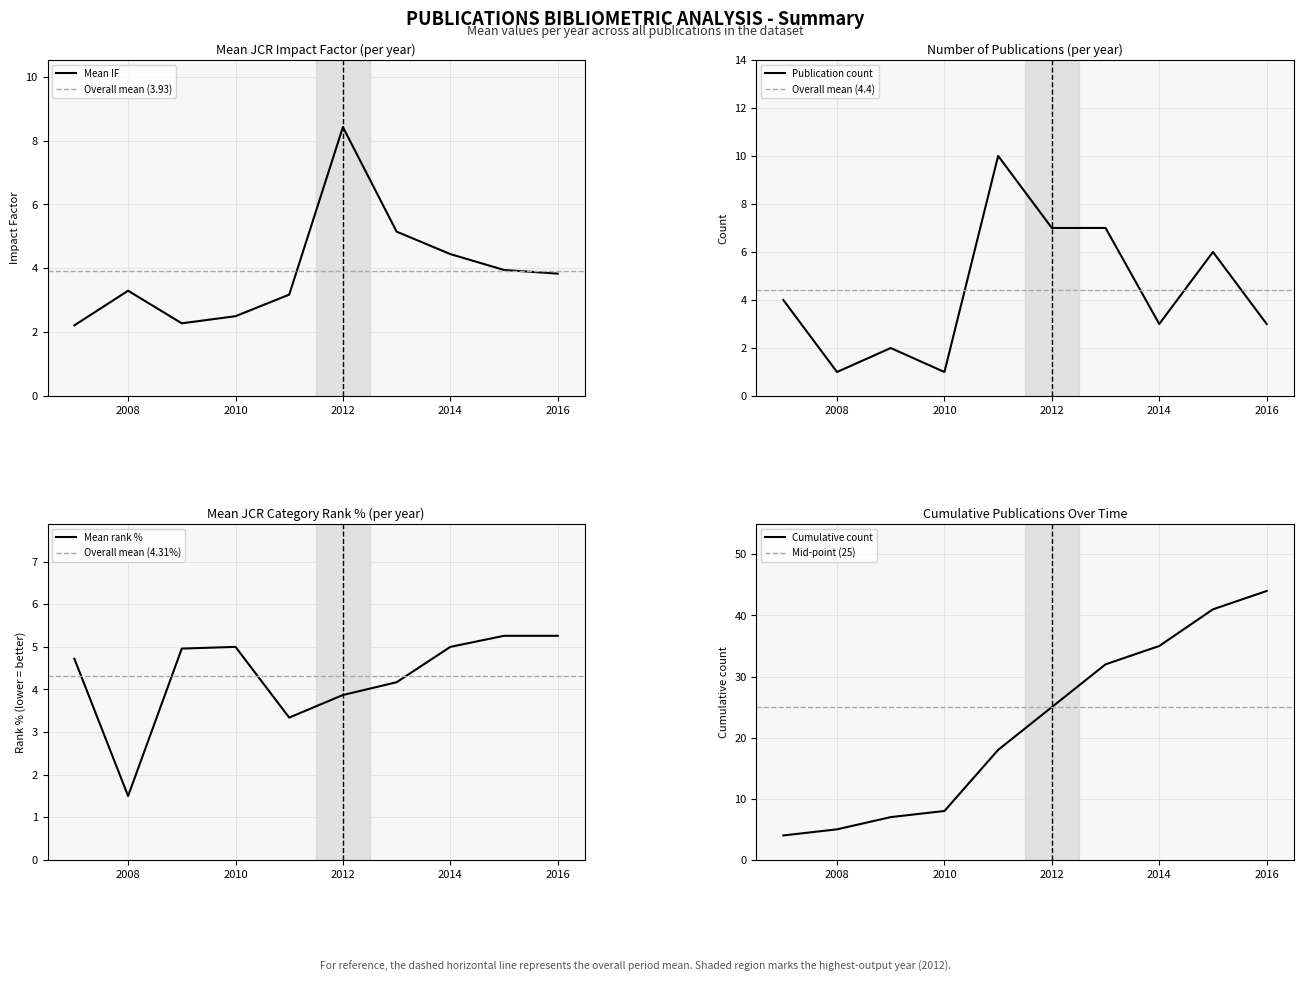

What is the average value of the count series?

4.4